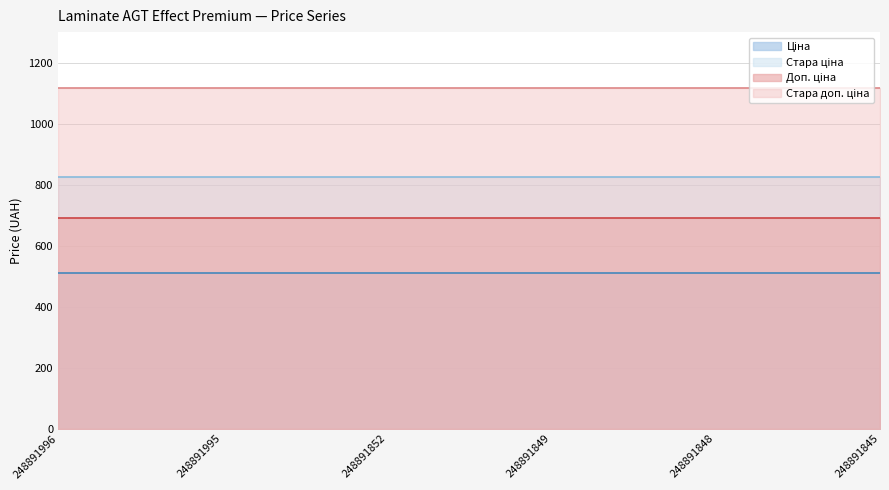

Rank the series at 248891845 from lowest to highest value.

Ціна, Доп. ціна, Стара ціна, Стара доп. ціна